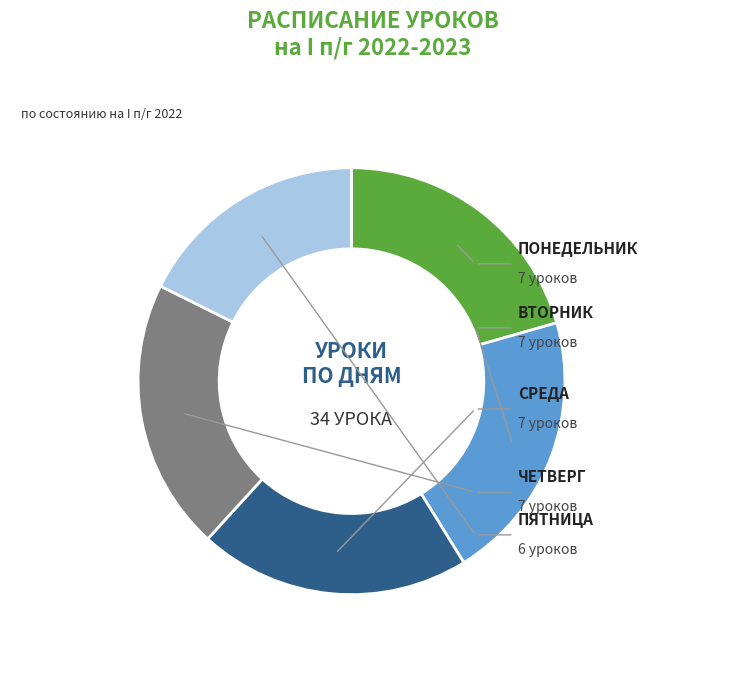

To the nearest percent, what percentage of the pie is ПЯТНИЦА?

18%